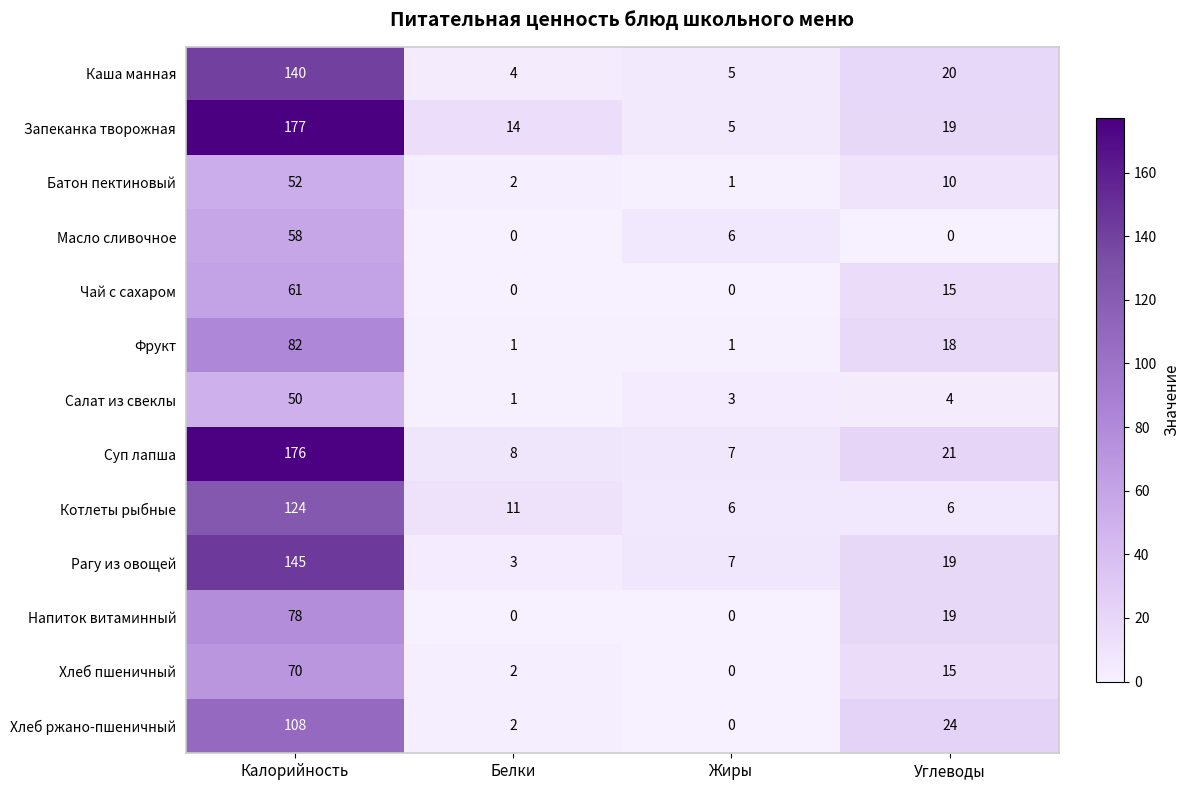

Is it true that Каша манная equals 87 at Калорийность?

False